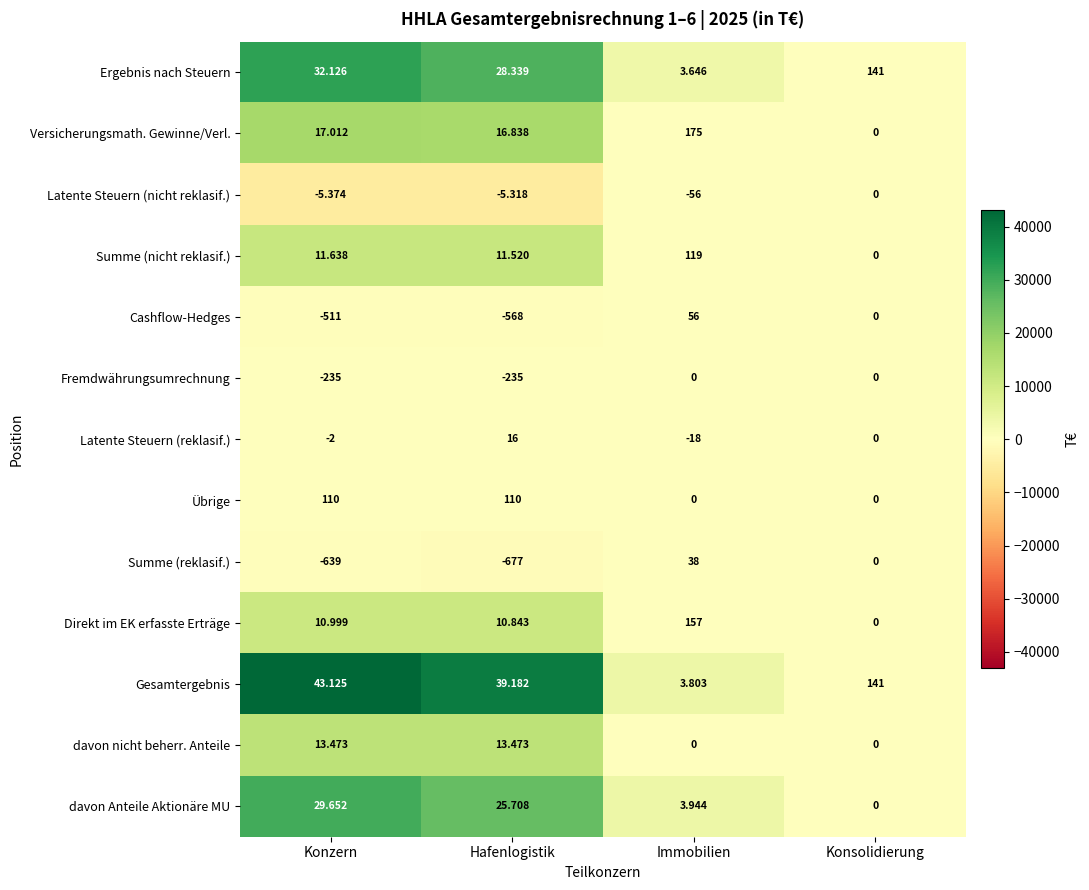

What is the total value across all series at Hafenlogistik?

139231